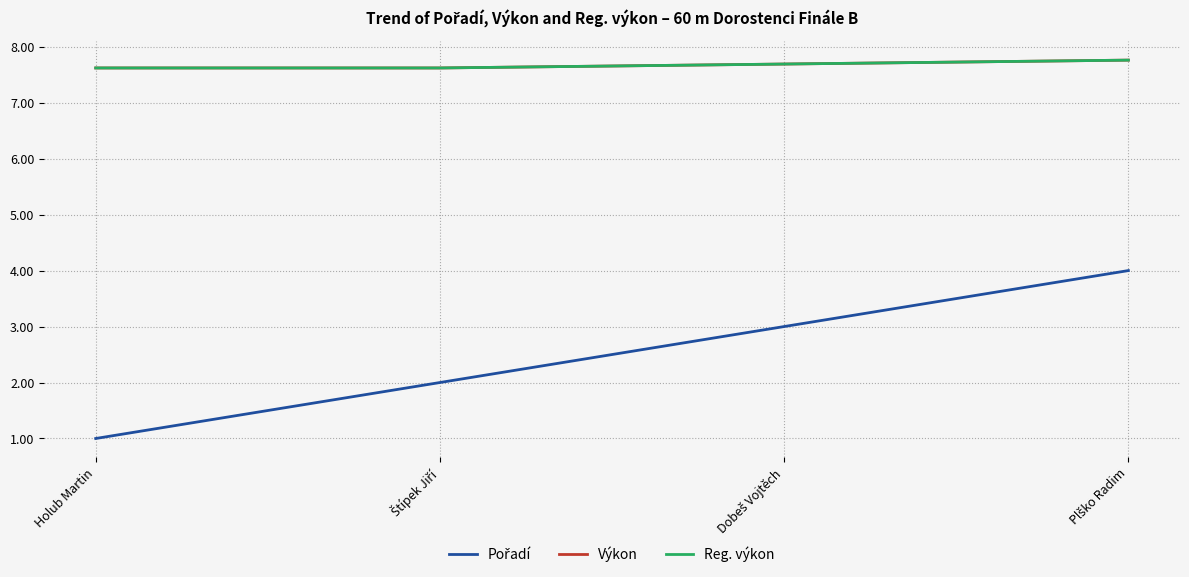

Where does the Pořadí series first go above 3?

Plško Radim